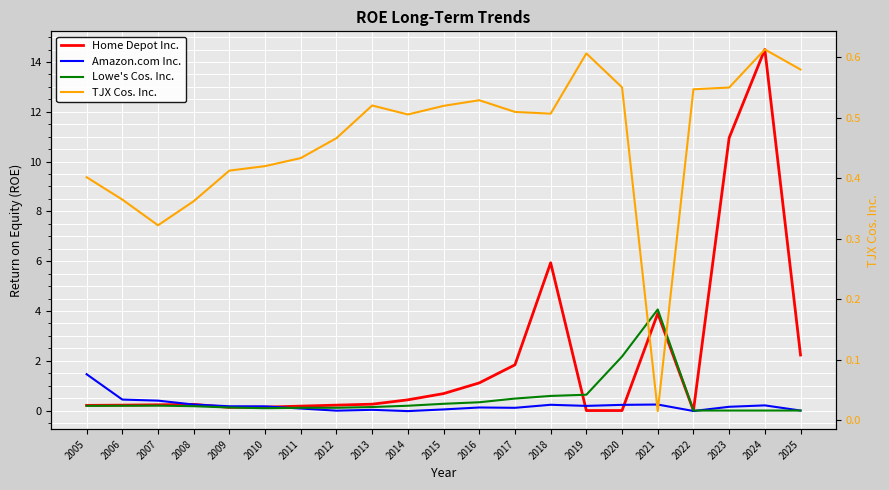

Which series changed the most between 2018 and 2024?

Home Depot Inc.